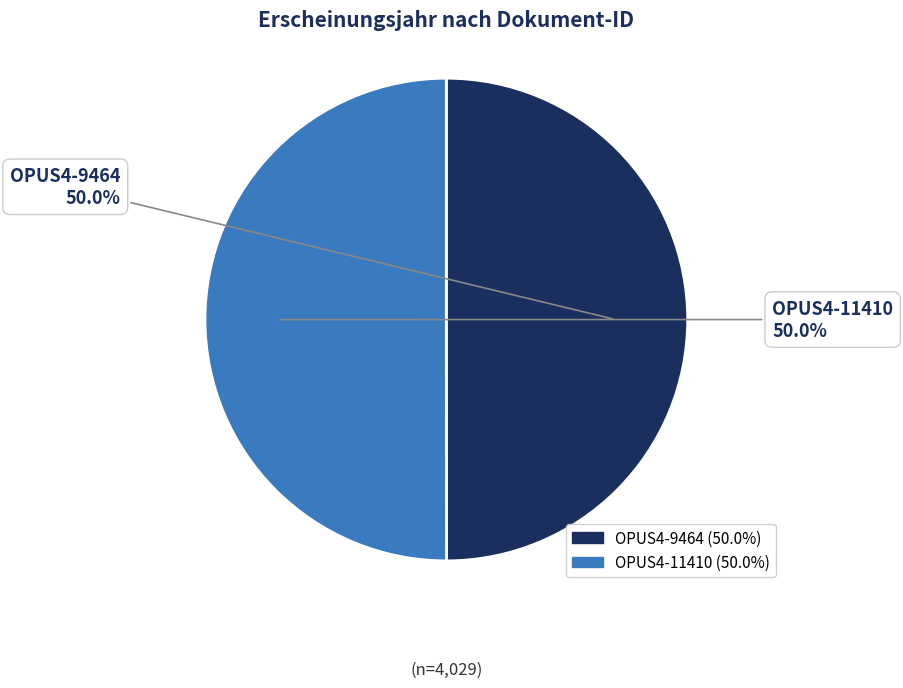

How many slices are in this pie chart?

2